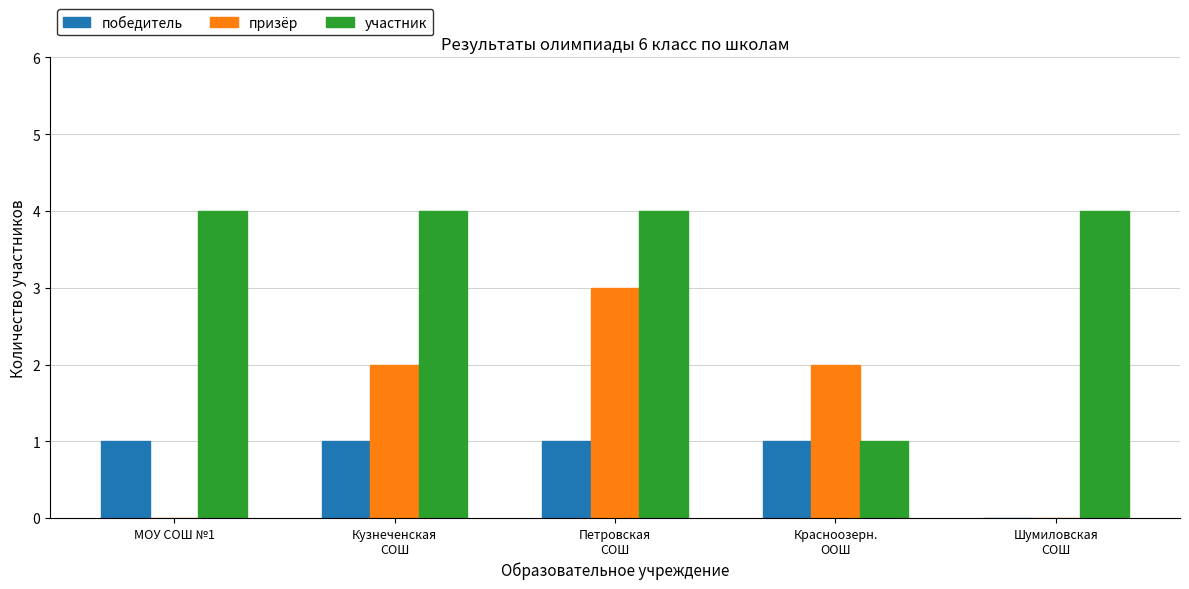

What is the sum of all призёр values?

7